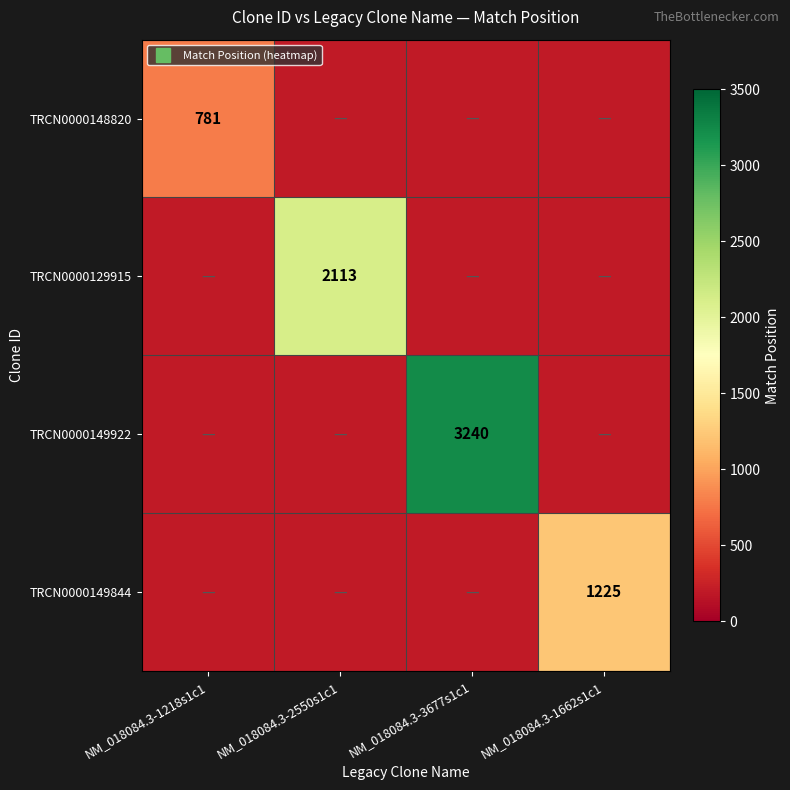

Is the value of TRCN0000129915 at NM_018084.3-1662s1c1 greater than the value of TRCN0000148820 at NM_018084.3-1218s1c1?

No